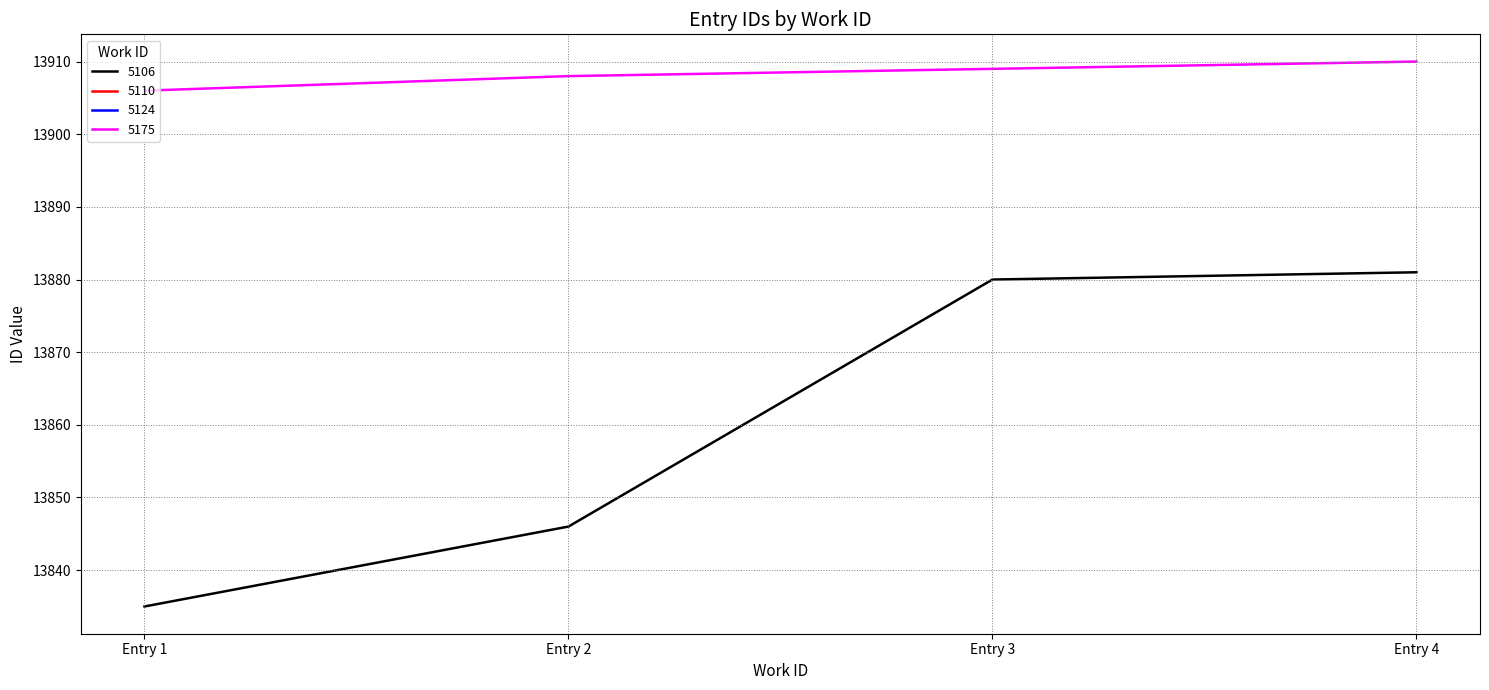

What is the maximum value for 5175?

13910